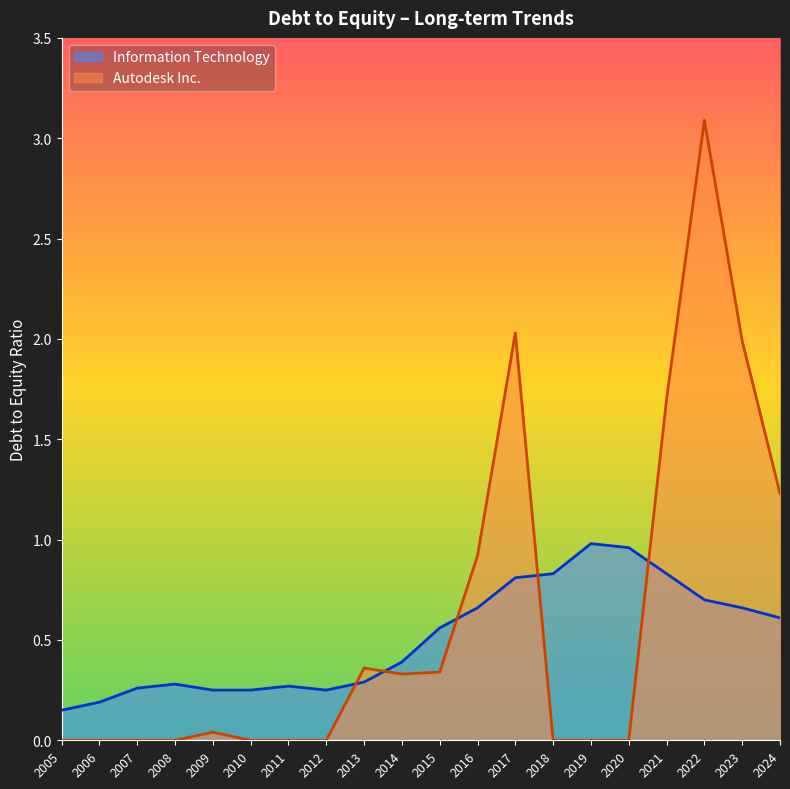

What are all the series names shown in the legend?

Information Technology, Autodesk Inc.